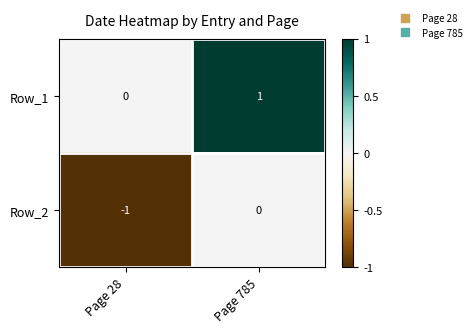

What is the smallest value displayed?

-1